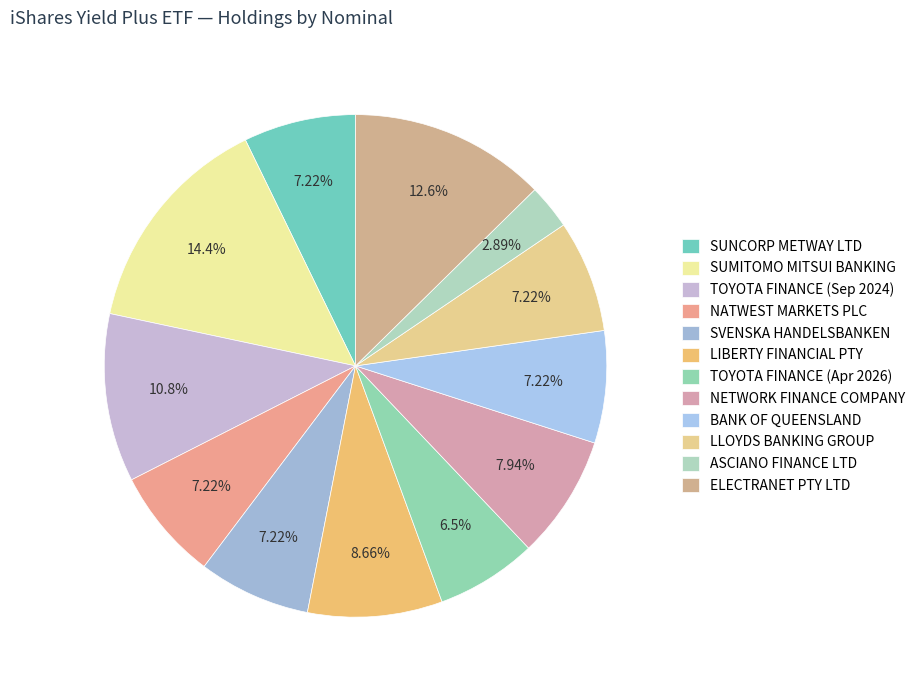

What is the largest slice in the pie chart?

SUMITOMO MITSUI BANKING